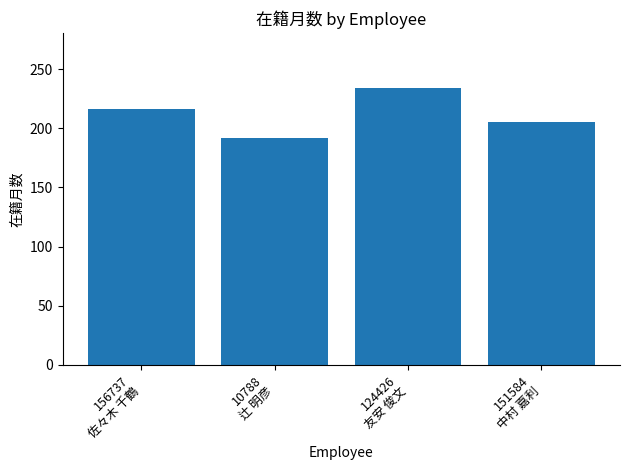

How many distinct data groups are displayed?

1